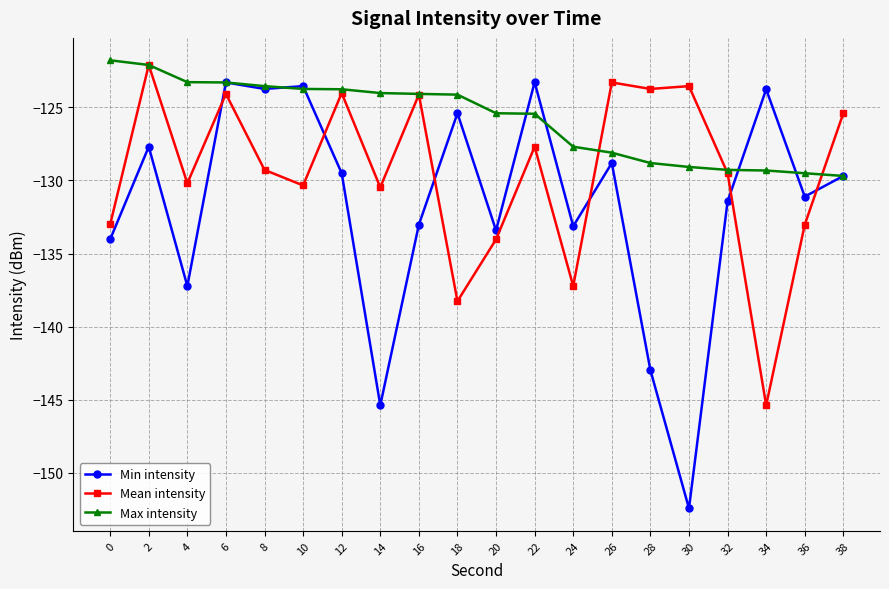

What is the sum of all Max intensity values?

-2516.2